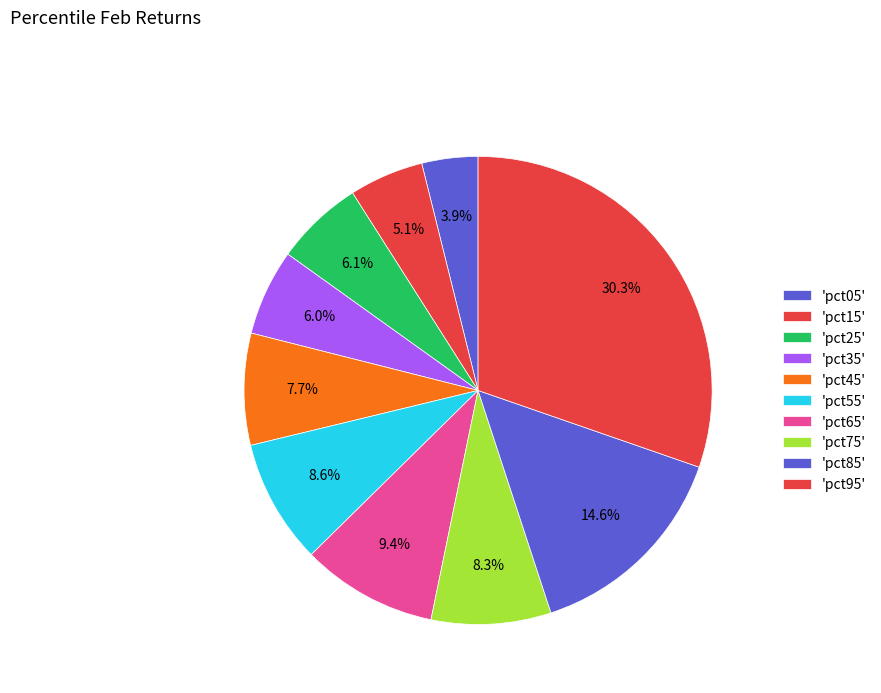

How many segments does this pie chart have?

10